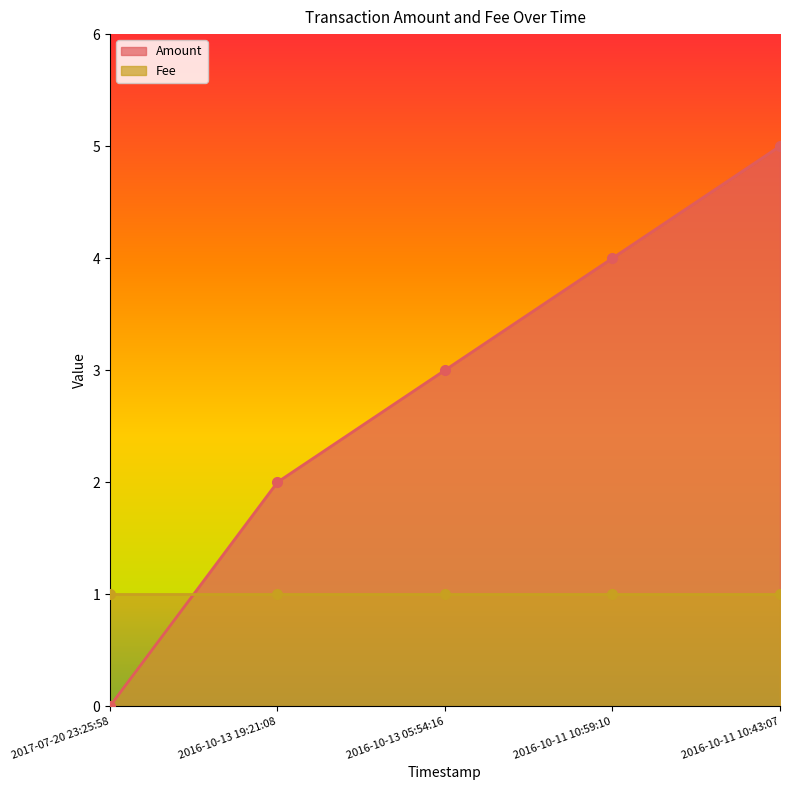

The value of Amount at 2016-10-13 19:21:08 is 1. True or false?

False